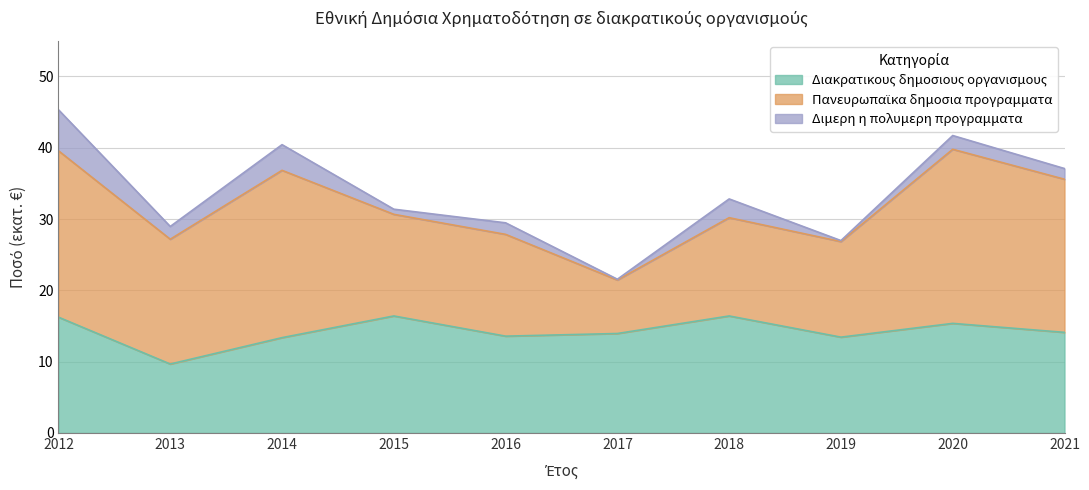

Which series has the largest total across all categories?

ΕΘΝΙΚΗ ΣΥΝΕΙΣΦΟΡΑ ΣΕ ΠΑΝΕΥΡΩΠΑΪΚΑ ΔΗΜΟΣΙΑ ΠΡΟΓΡΑΜΜΑΤΑ